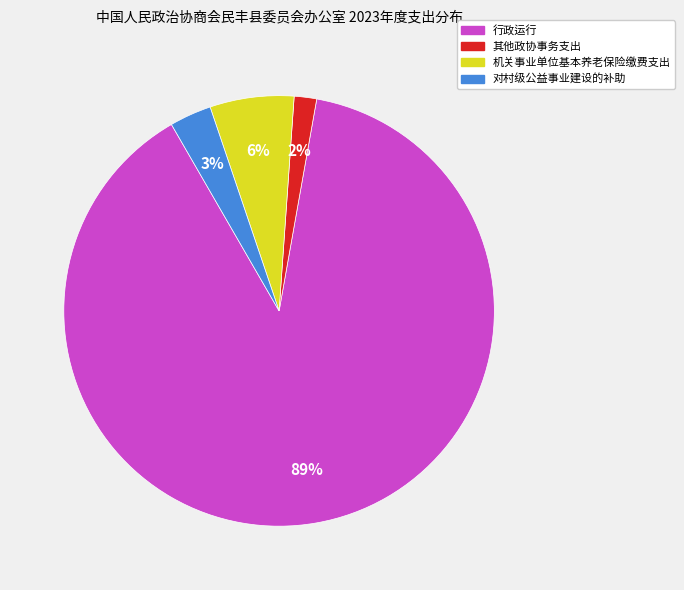

Count the number of slices in the pie.

4